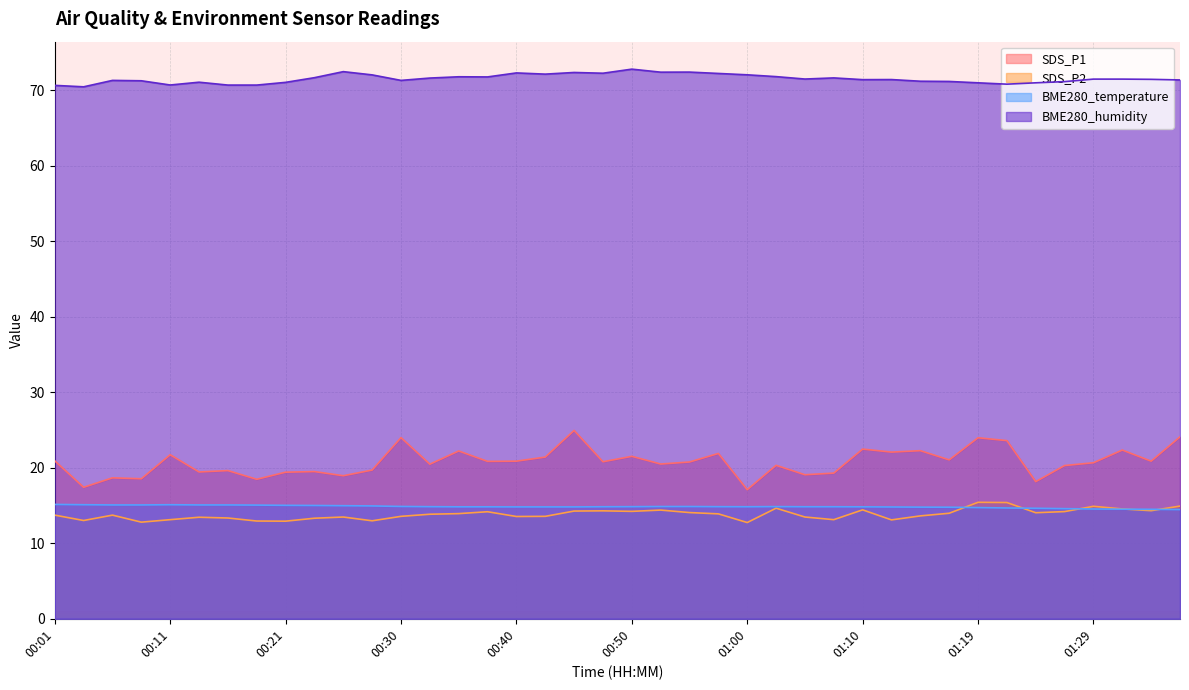

Between which two adjacent categories do BME280_temperature and SDS_P2 first intersect?

01:17 and 01:19